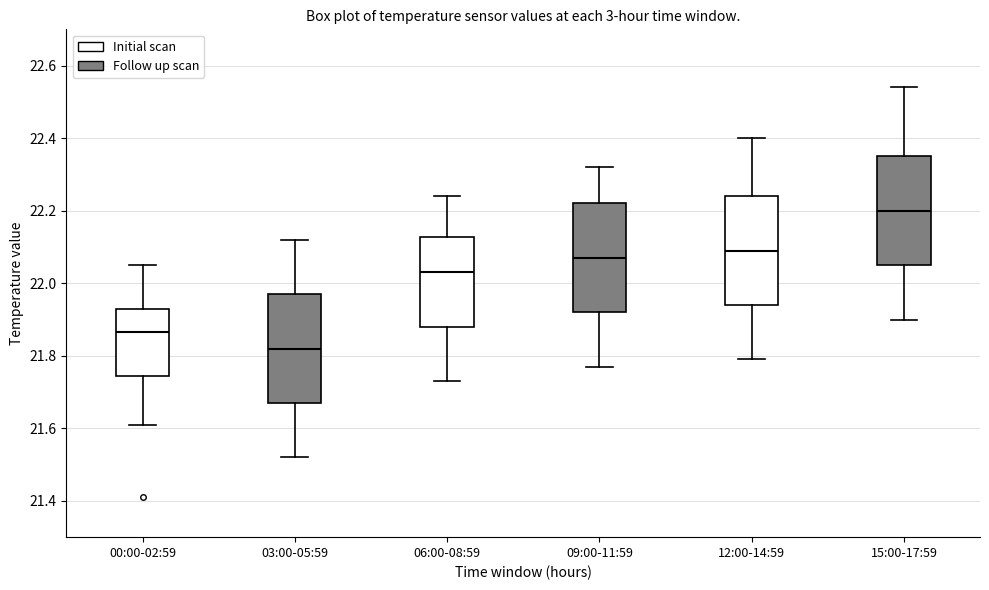

Where does the median line of the box for 15:00-17:59 sit on the y-axis? The values are not printed on the chart, so give them approximately, as read against the axis.

22.20